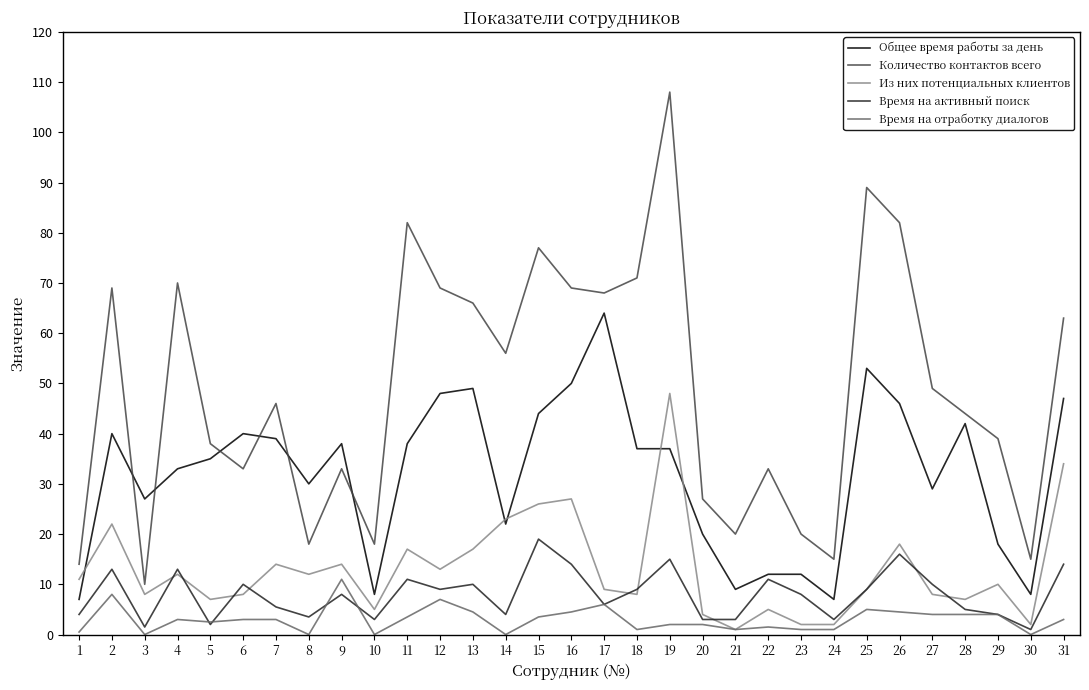

What is the maximum value shown in the chart?

108.0